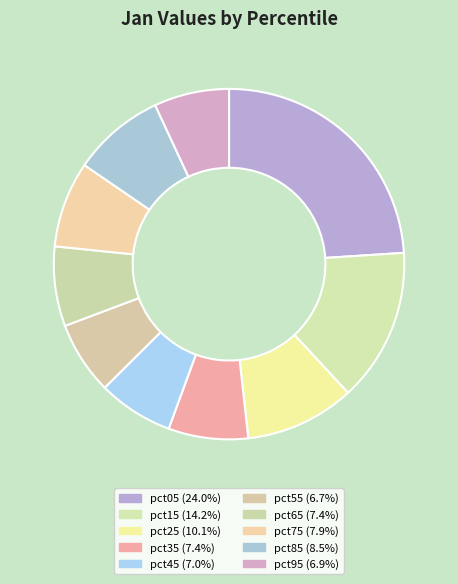

How many segments does this pie chart have?

10